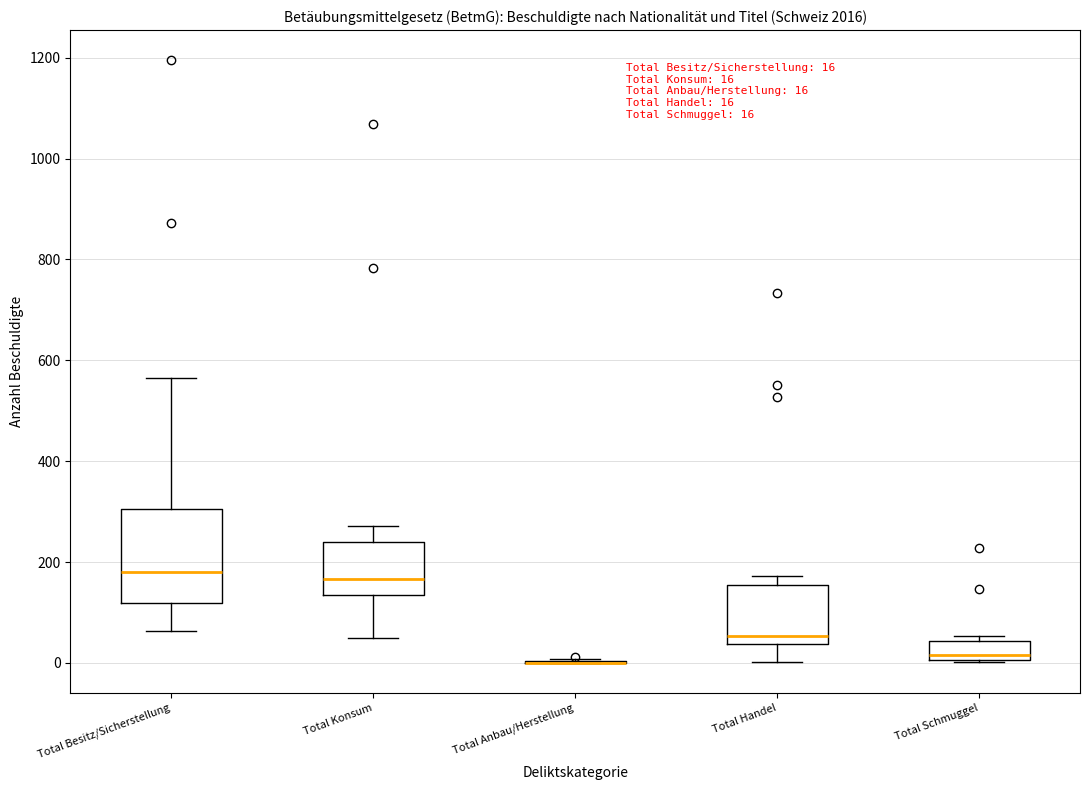

Comparing the boxes themselves (not the whiskers), which one is the tallest?

Total Besitz/Sicherstellung